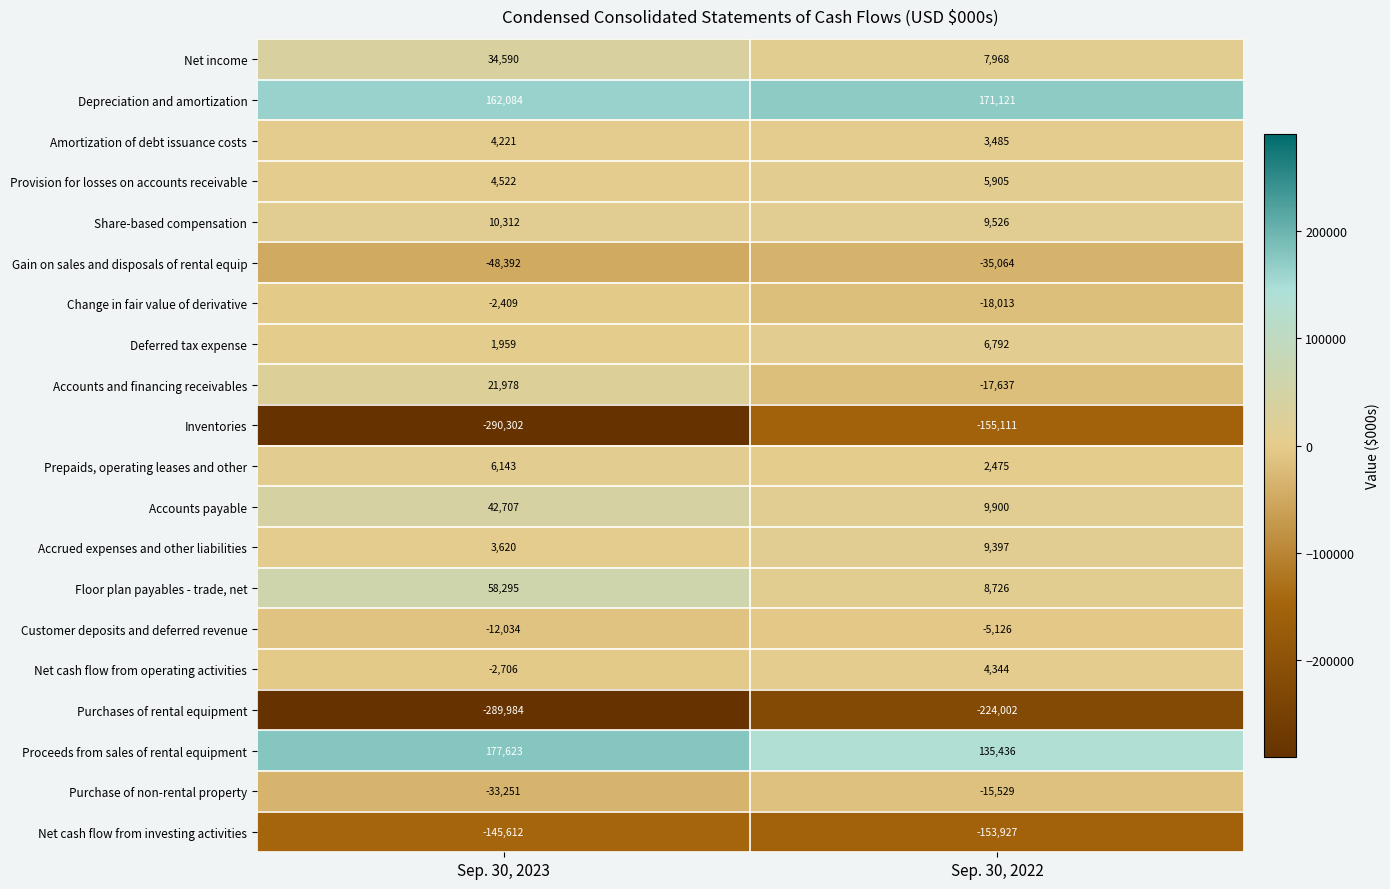

What is the difference between the Net income values at Sep. 30, 2023 and Sep. 30, 2022?

26622